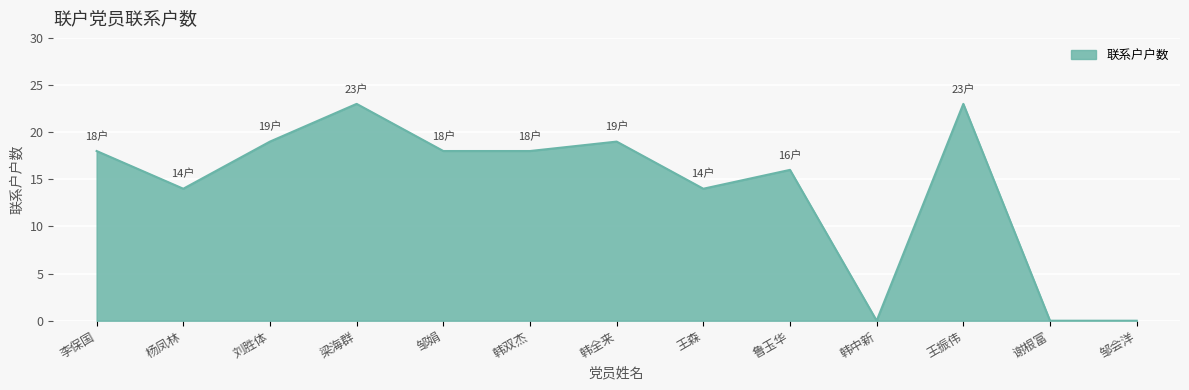

What position from the right is 韩全来?

7